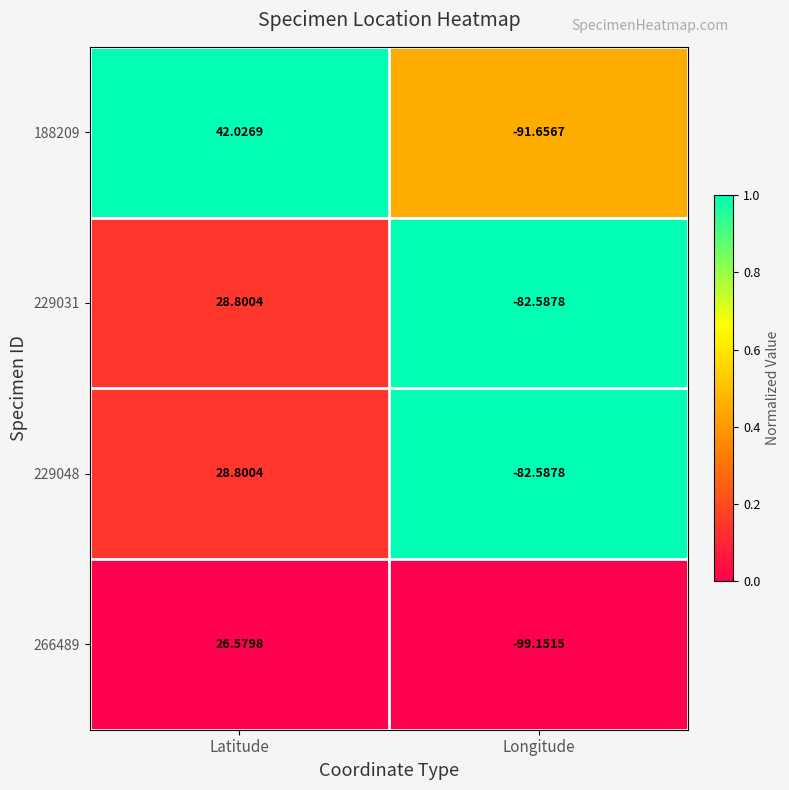

At which label does 229031 reach its minimum?

Longitude